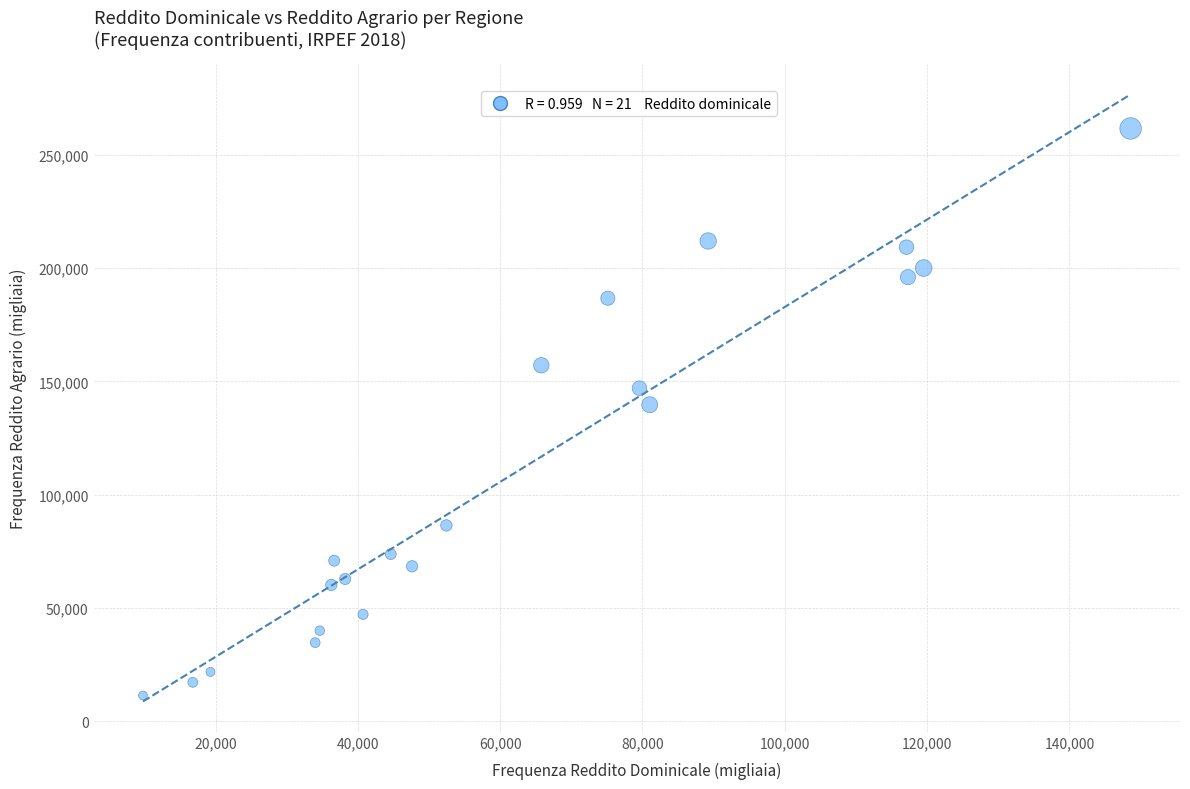

What is the range of X values (max minus min)?

138798